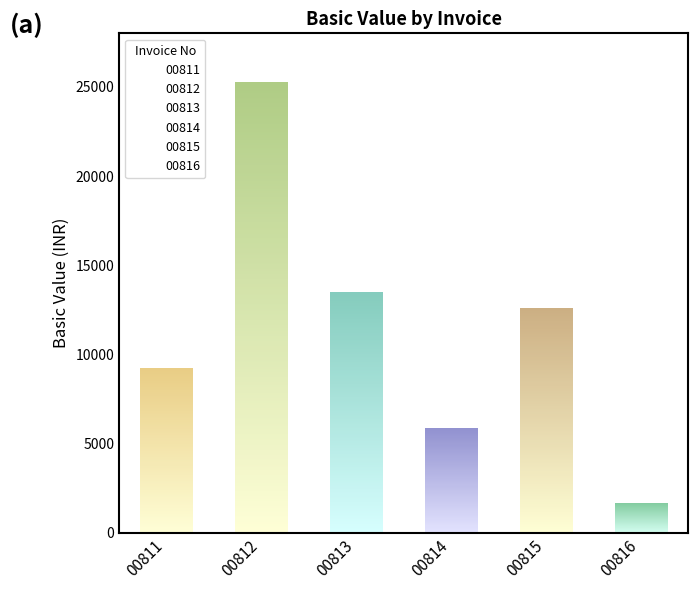

What is the sum of all values?

68074.5